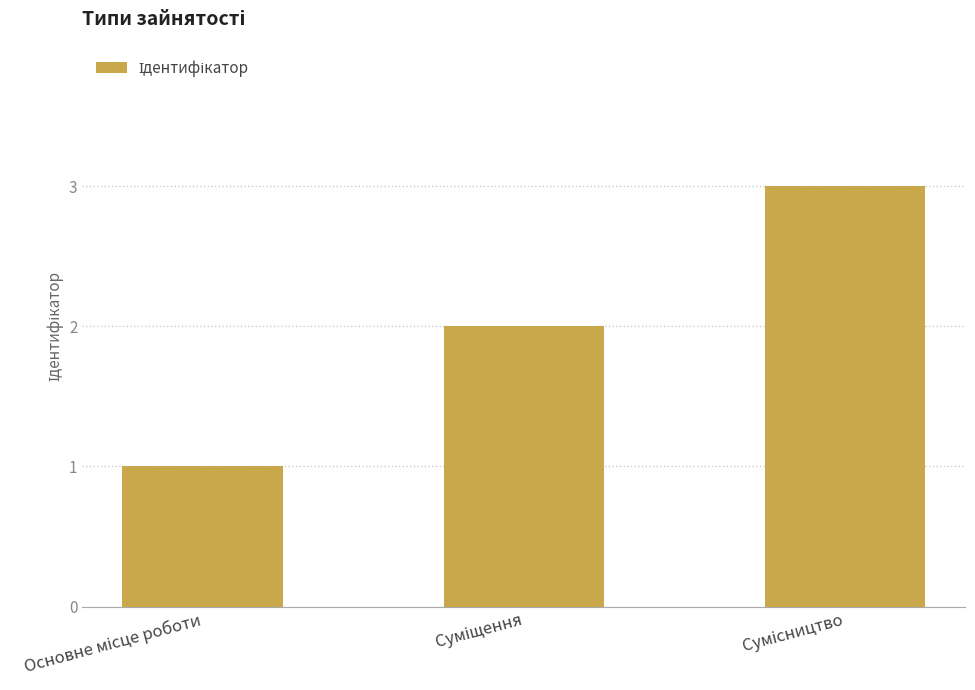

Are the bars grouped side by side (vs. stacked)?

No